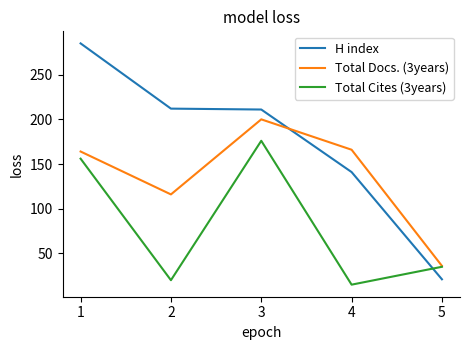

What is the total value across all series at 5?

92